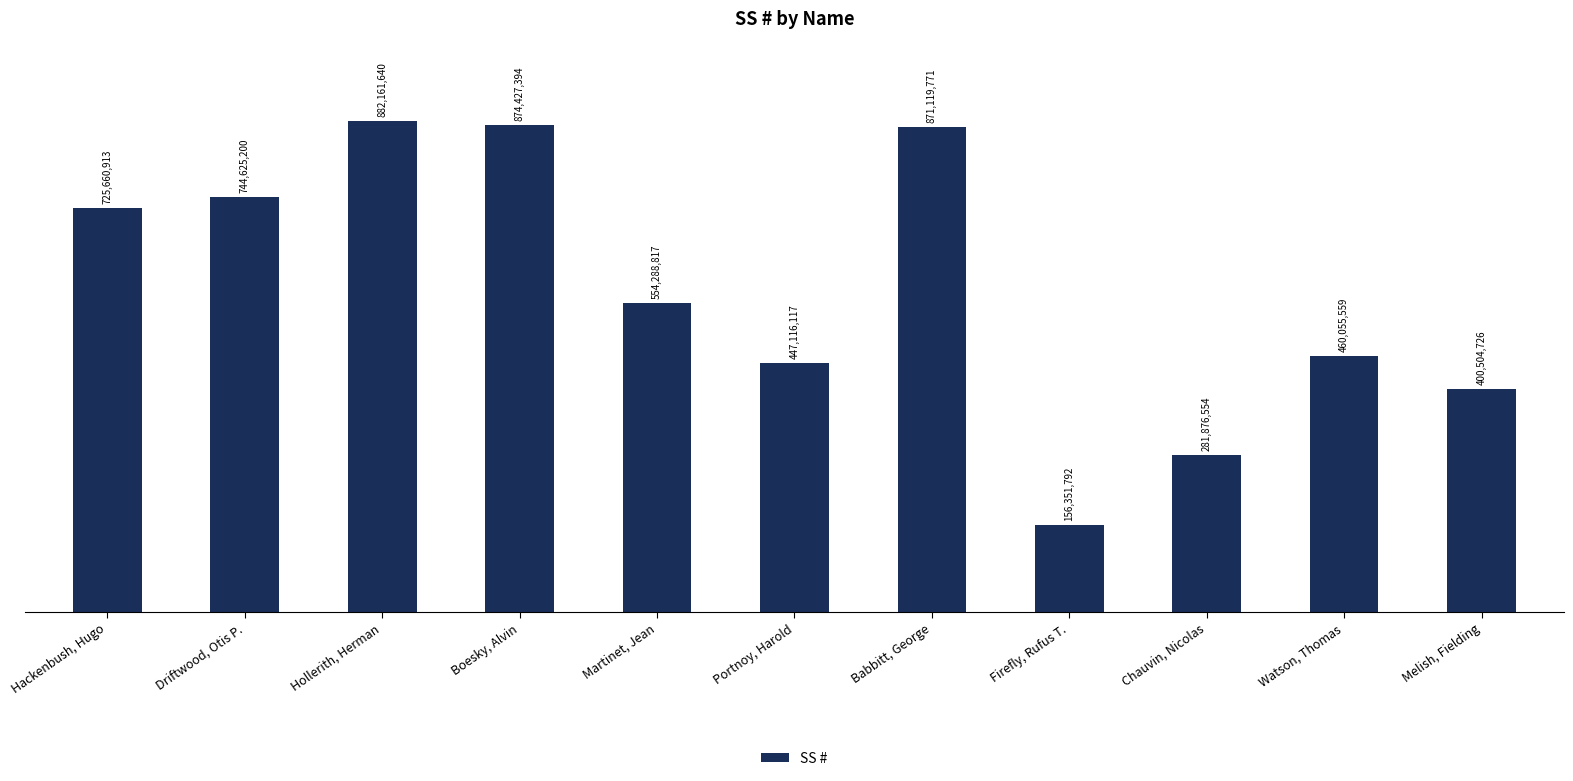

Where is the data nearest to the value 519256716?

Martinet, Jean